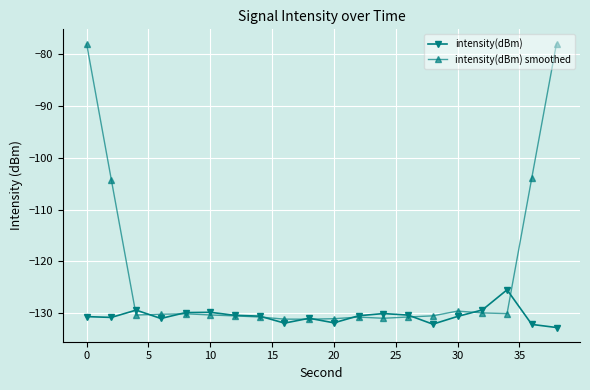

What is the maximum value shown in the chart?

-78.1